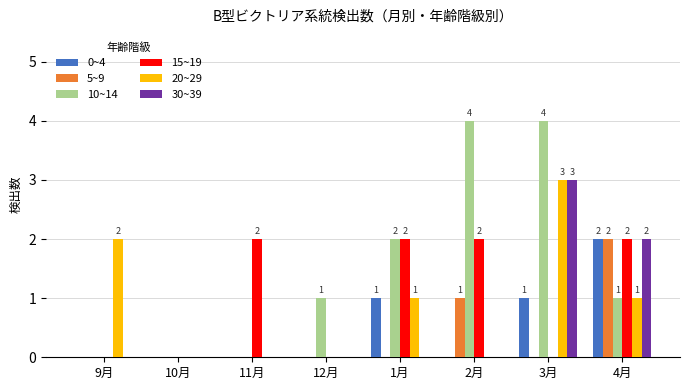

What is the sum of all 15~19 values?

8